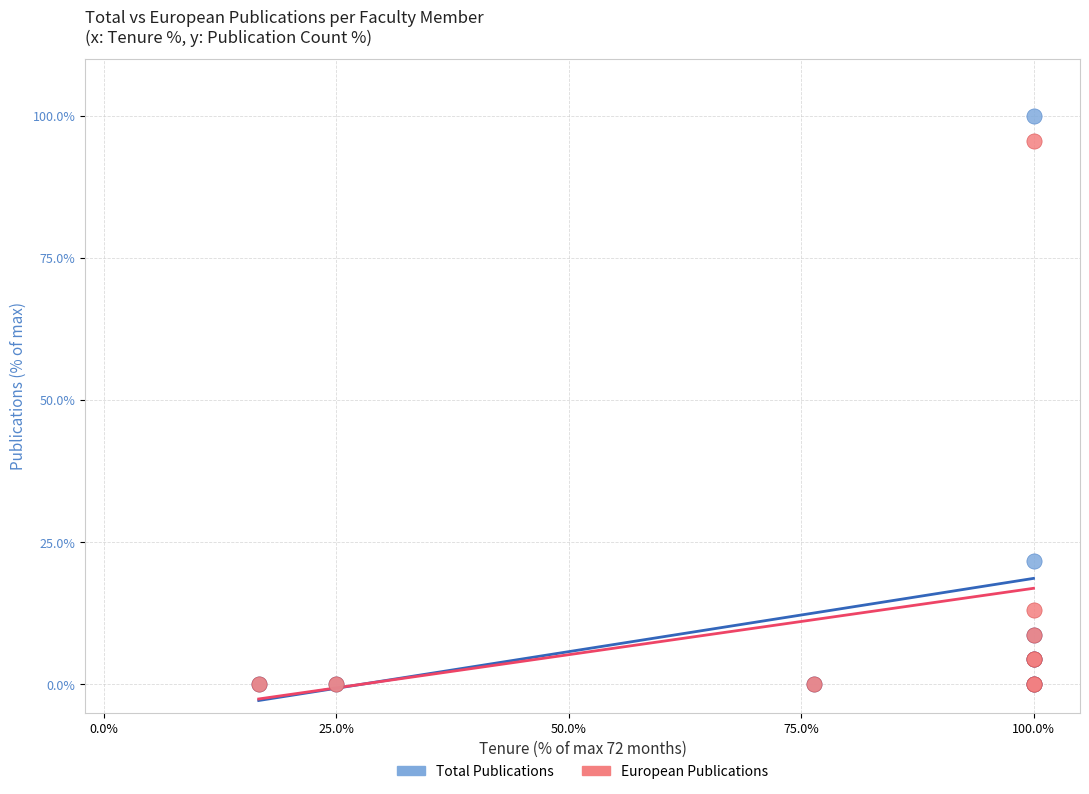

In the Total Publications series, what Y value is closest to 50?

21.7